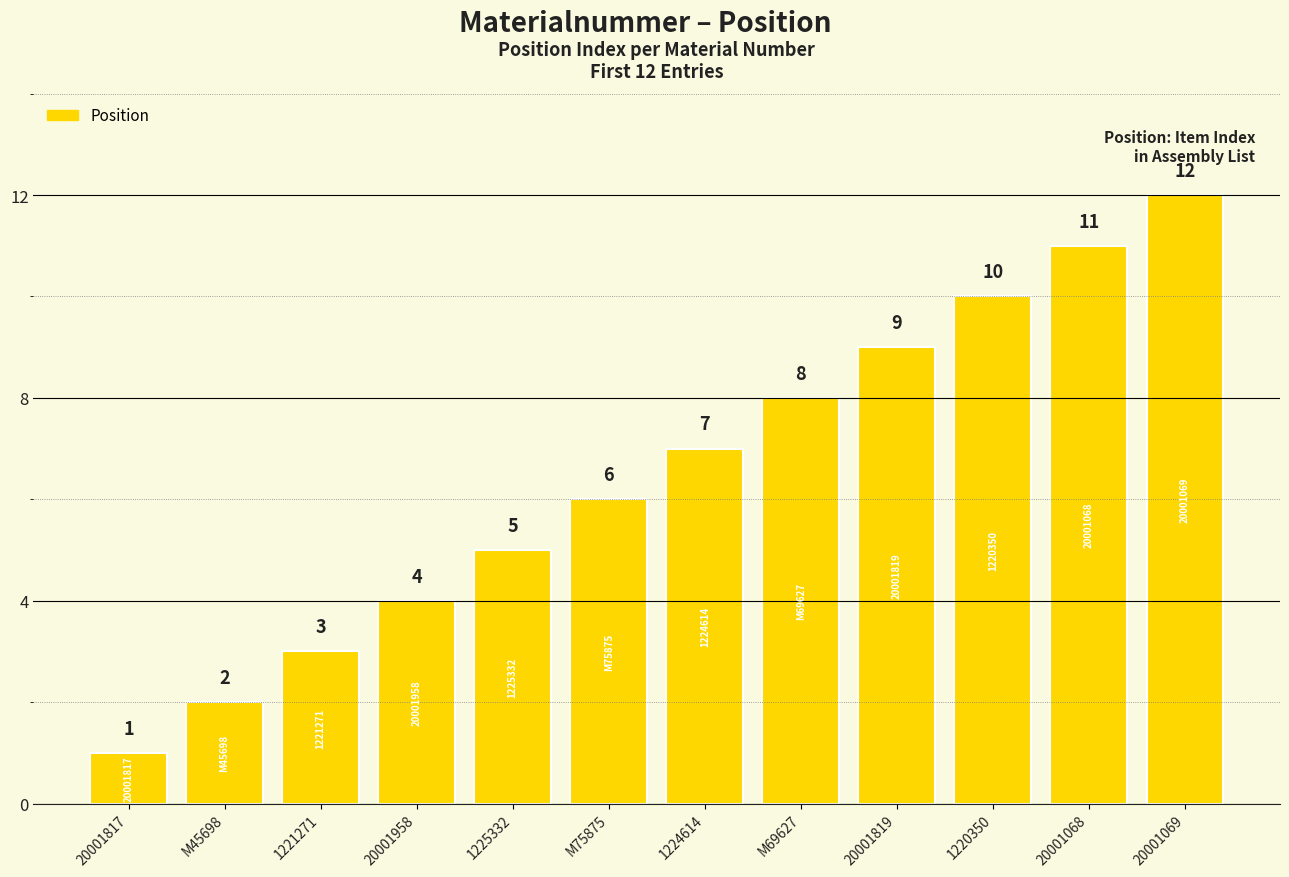

What is the sum of the values at 1224614 and 1221271?

10